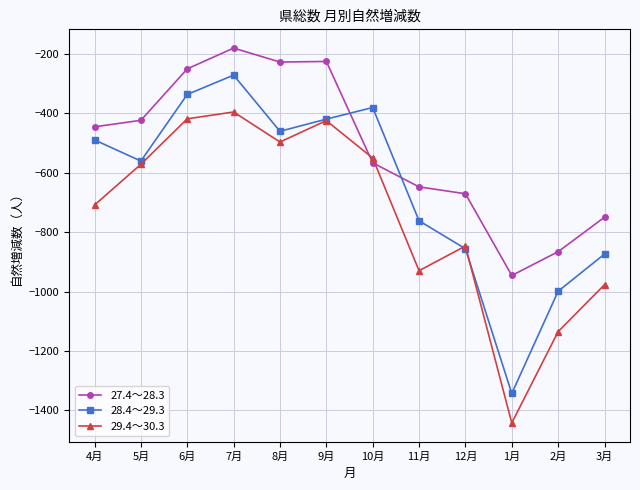

What is the difference between the highest and lowest values at 2月?

269